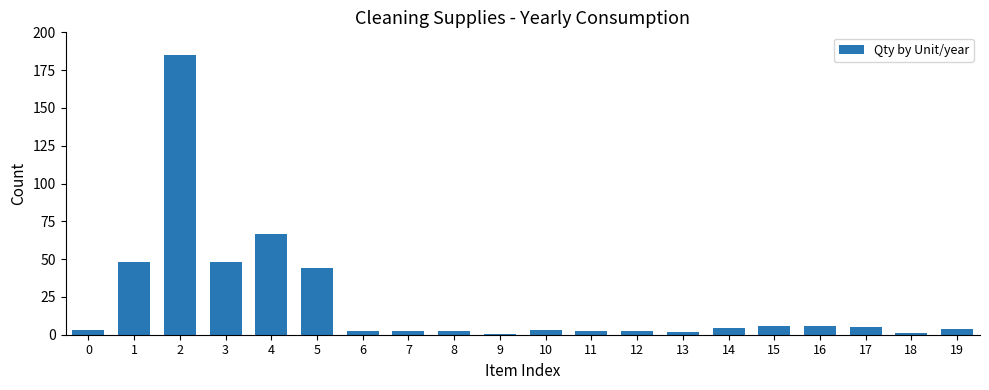

Does the chart contain stacked bars?

No